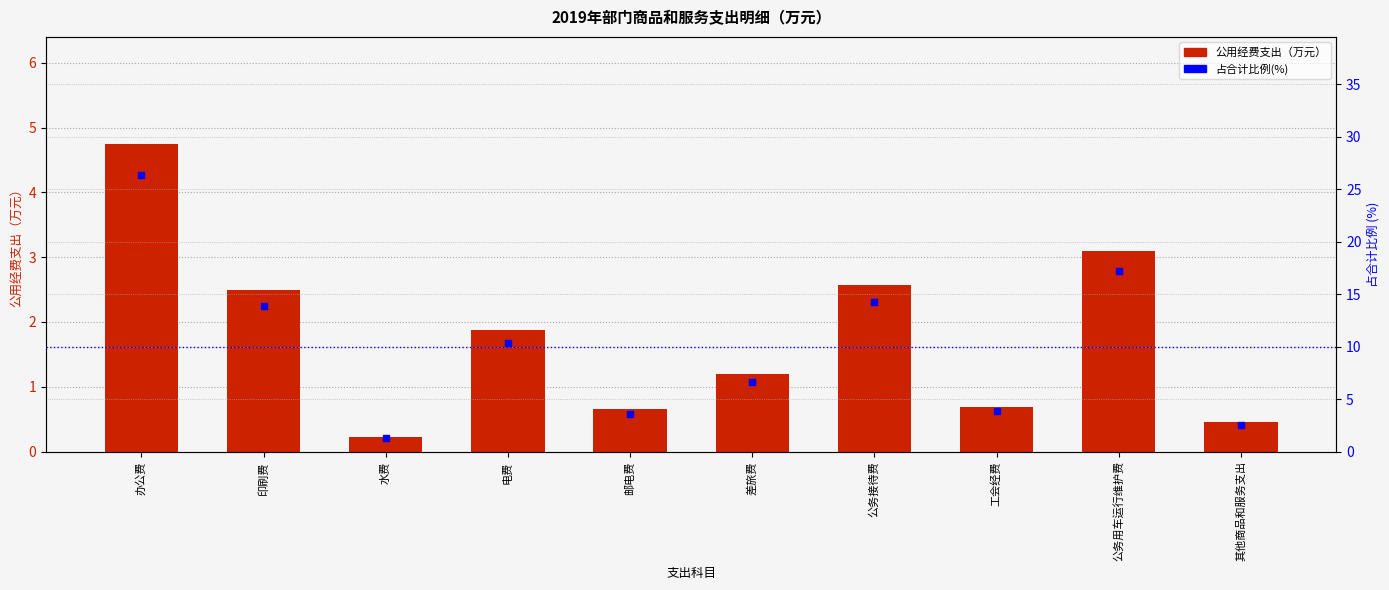

At how many categories does at least one series exceed 14?

3